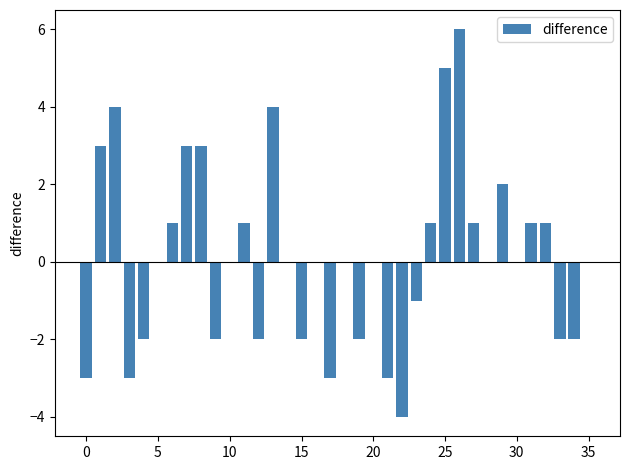

What is the sum of all values?

5